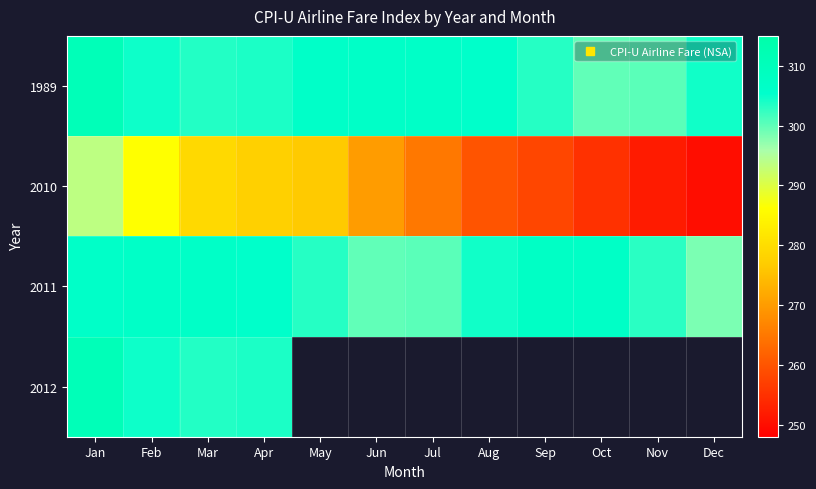

Where does the 2011 series first go above 305?

Jan